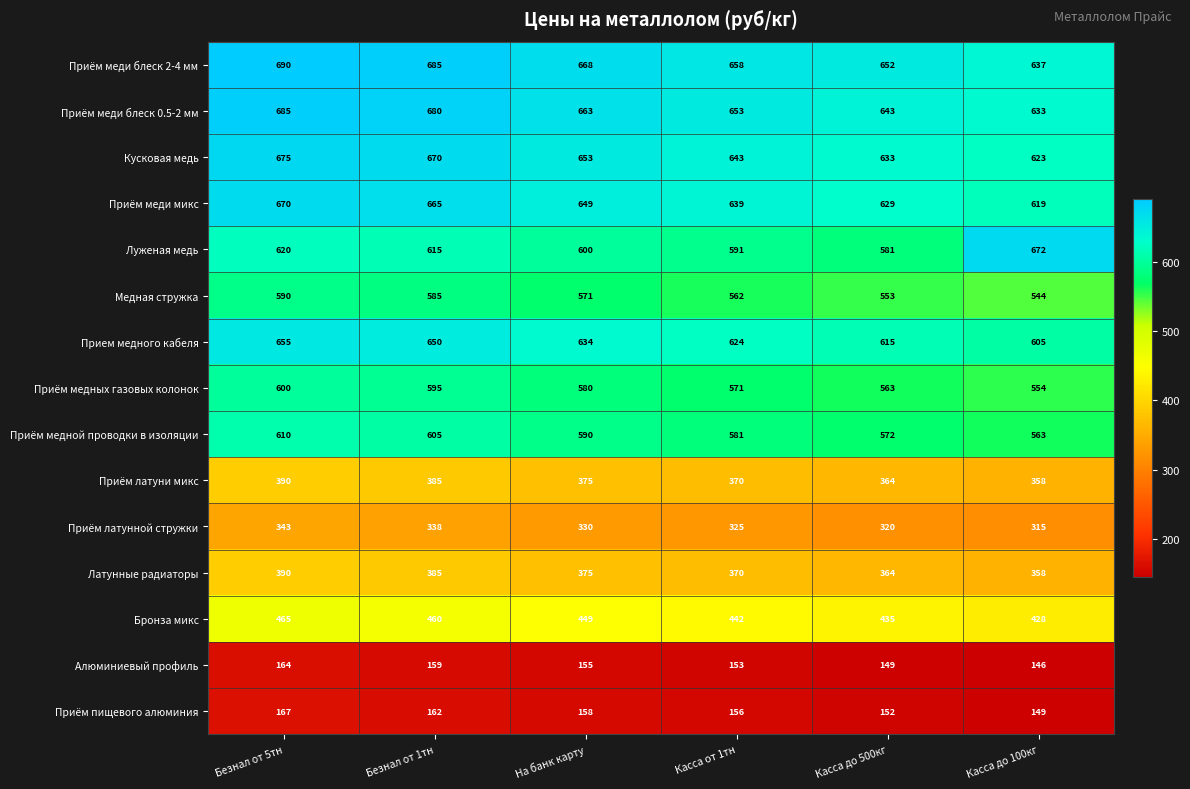

What is the maximum value shown in the chart?

690